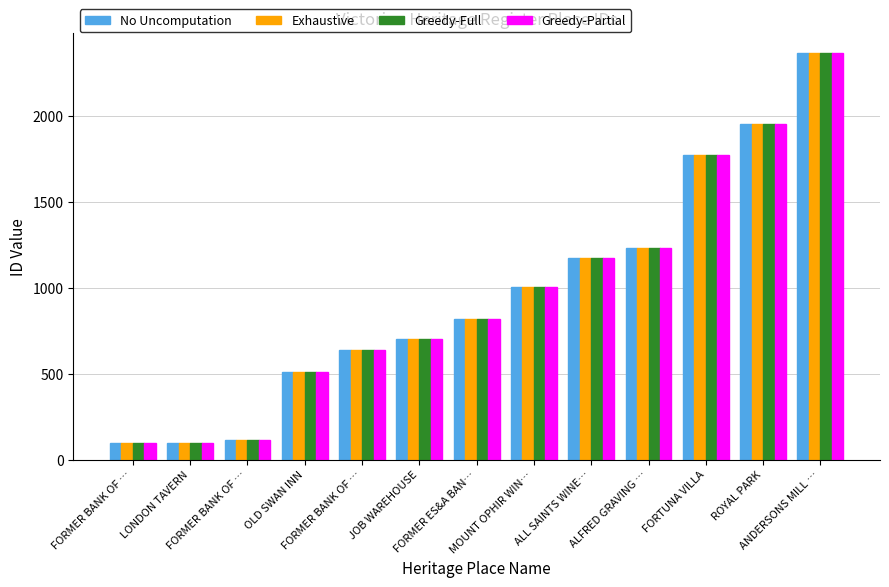

How many bars are there in each group?

4